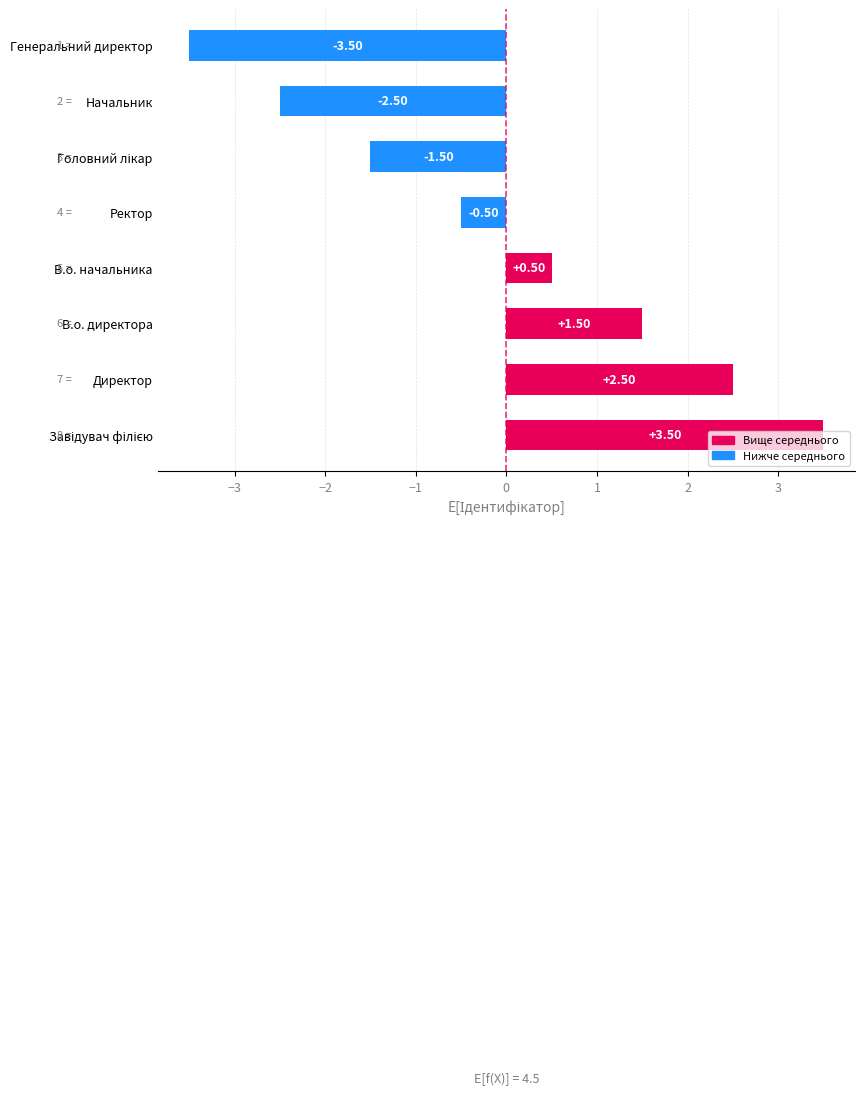

How many data points are less than 0?

4